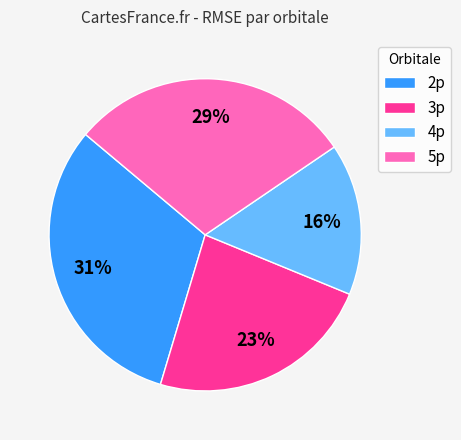

Is the sum of 2p and 4p greater than half?

No